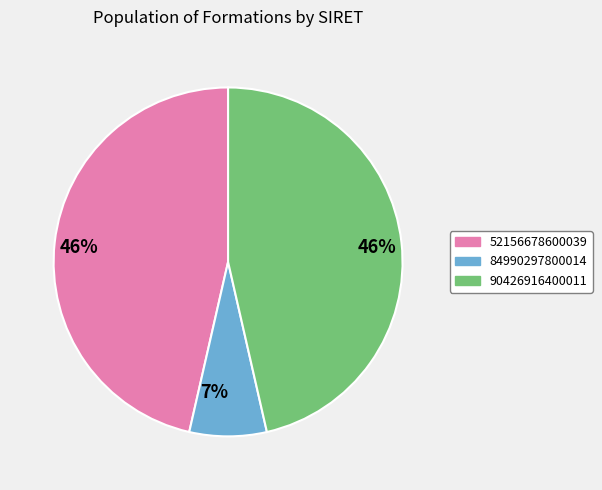

Is there any slice that represents more than half of the pie?

No